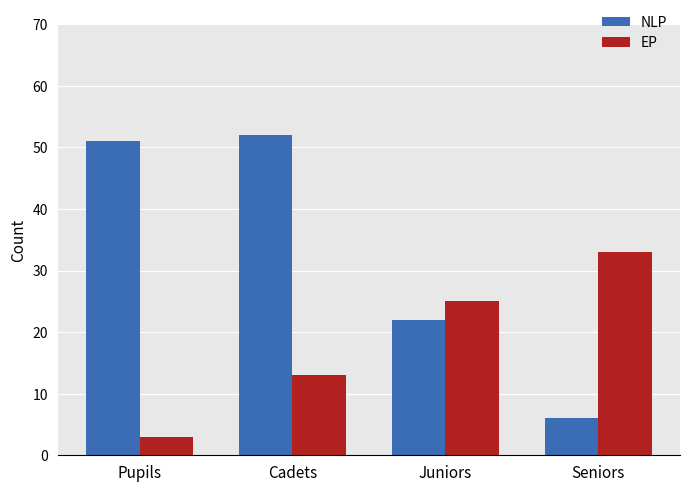

Is the value of NLP at Pupils greater than the value of EP at Juniors?

Yes